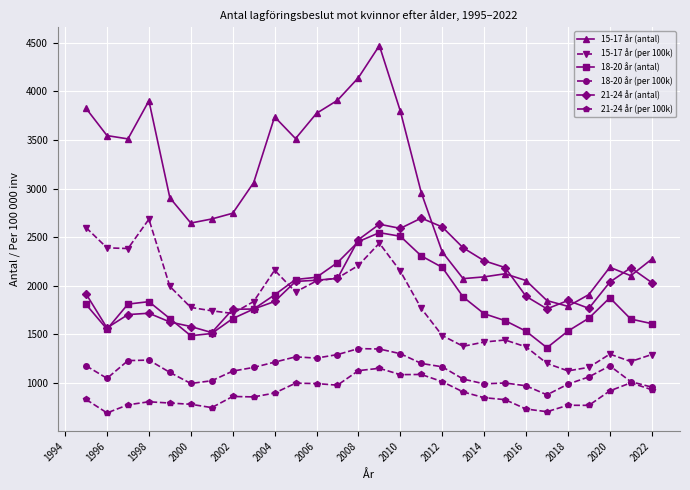

Which series has the largest total across all categories?

15-17 år (antal)